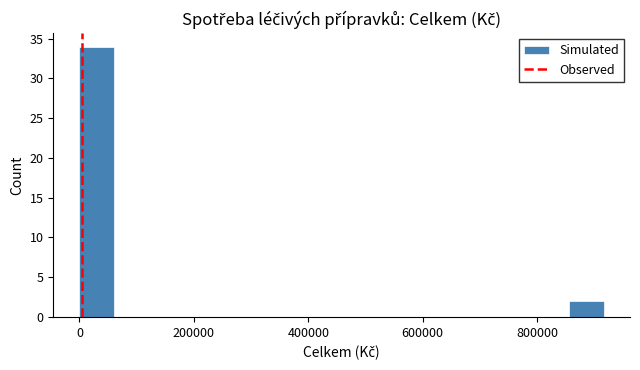

Around what value on the x-axis is the tallest bar? Give the approximate position of its centre, as read against the axis.

40000